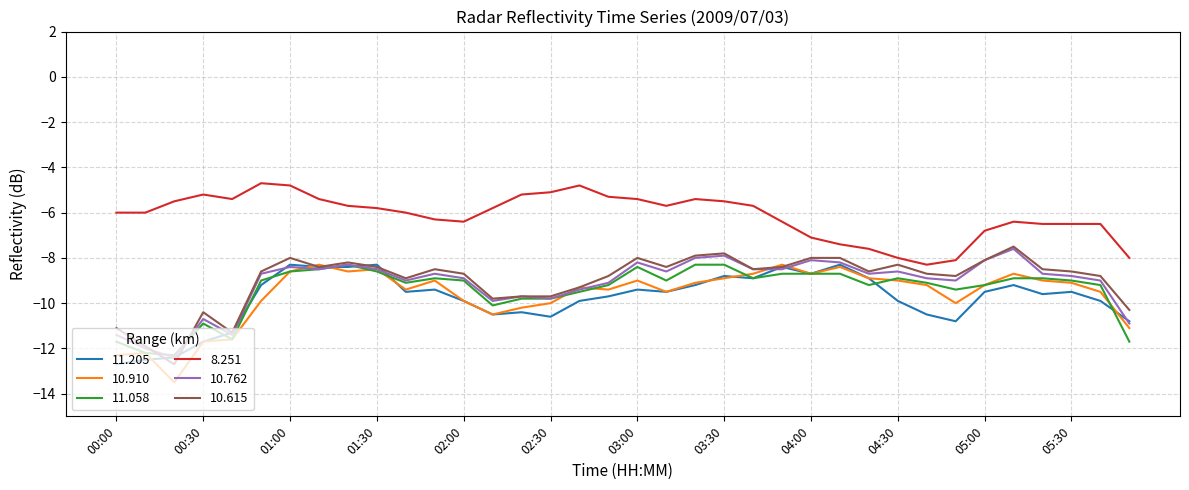

What is the smallest value displayed?

-13.5